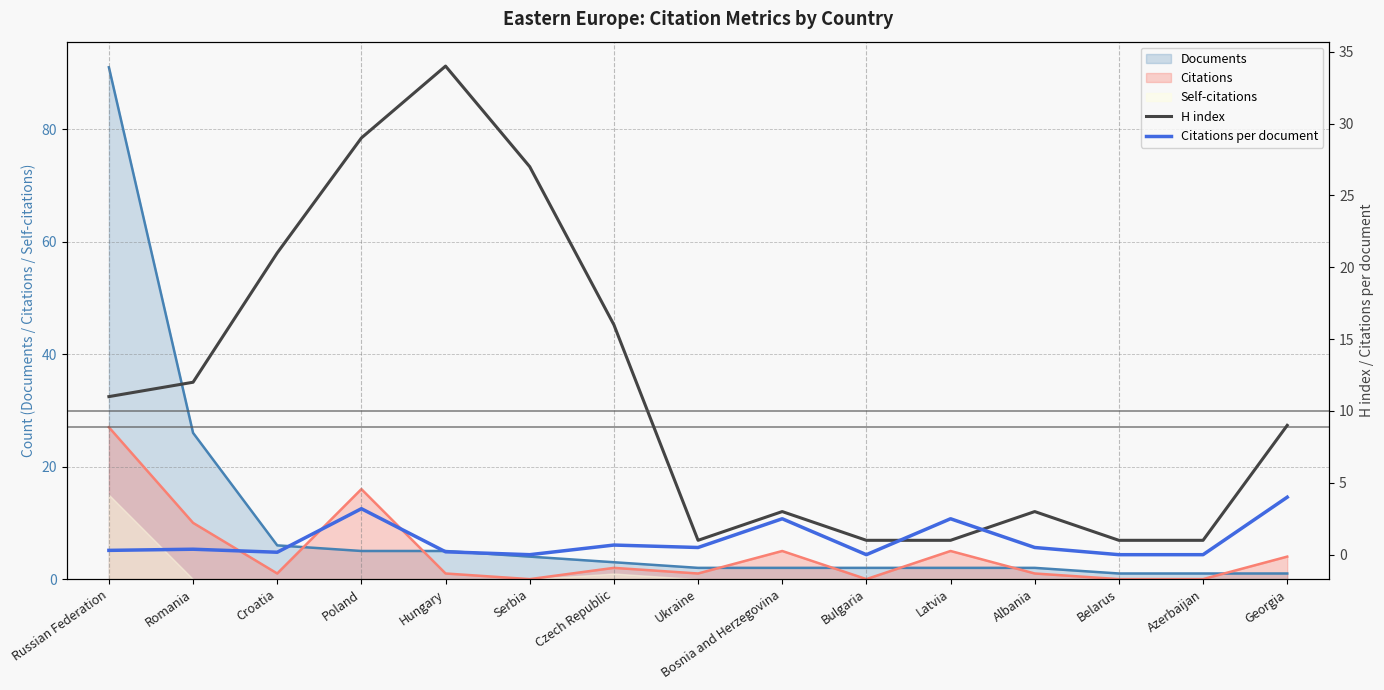

Is the value of H index at Serbia greater than the value of Citations per document at Georgia?

Yes